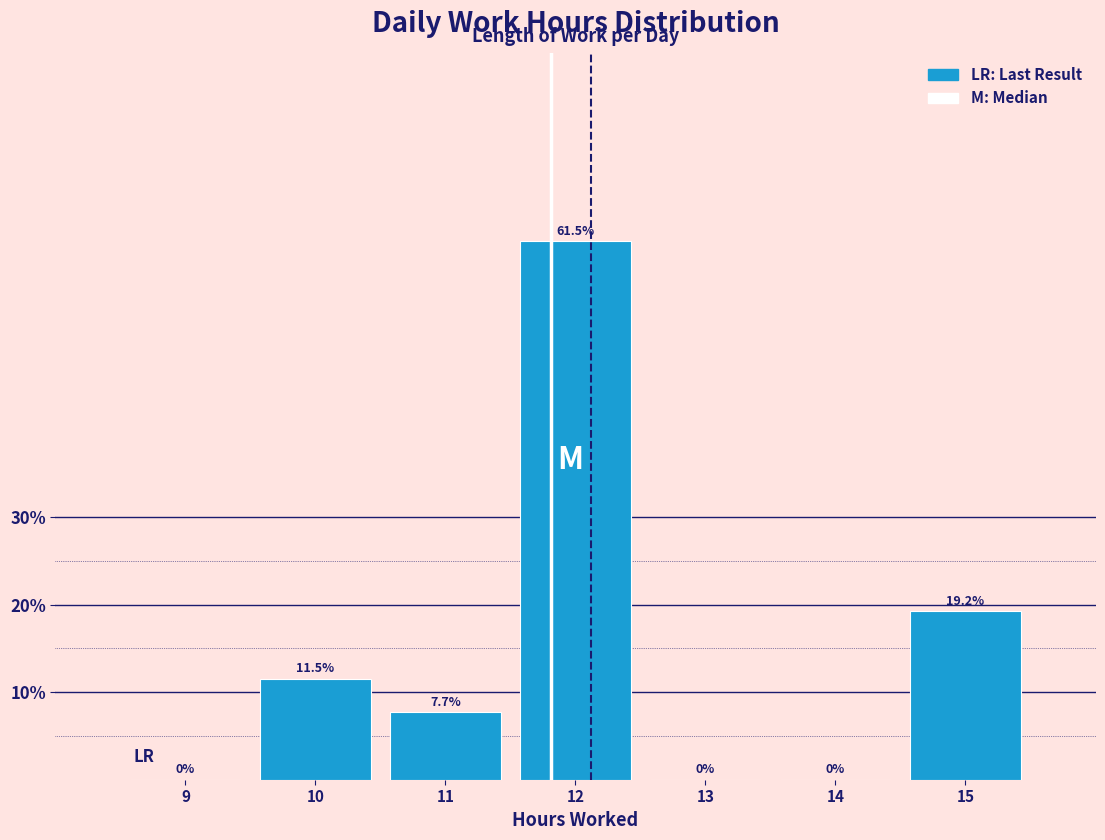

Reading left to right, list every bar in this chart as the range it spans on the x-axis followed by its height.

8.5 to 9.5: 0.0
9.5 to 10.5: 11.5
10.5 to 11.5: 7.7
11.5 to 12.5: 61.5
12.5 to 13.5: 0.0
13.5 to 14.5: 0.0
14.5 to 15.5: 19.2